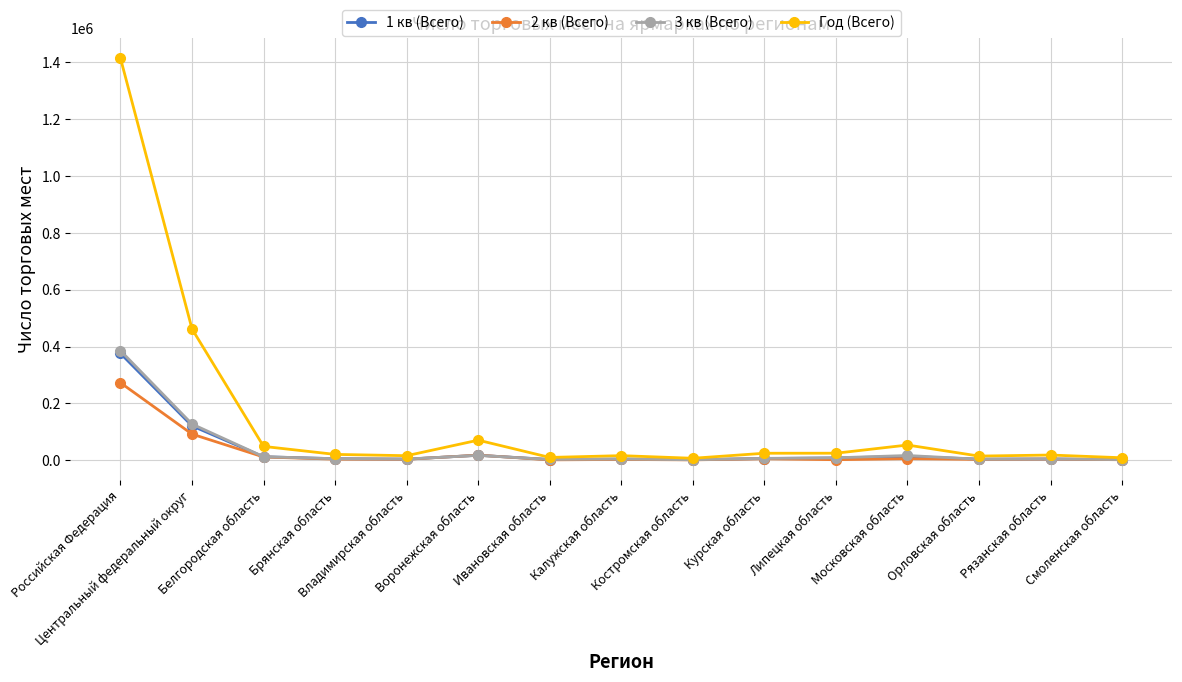

Count the number of data series in this chart.

4